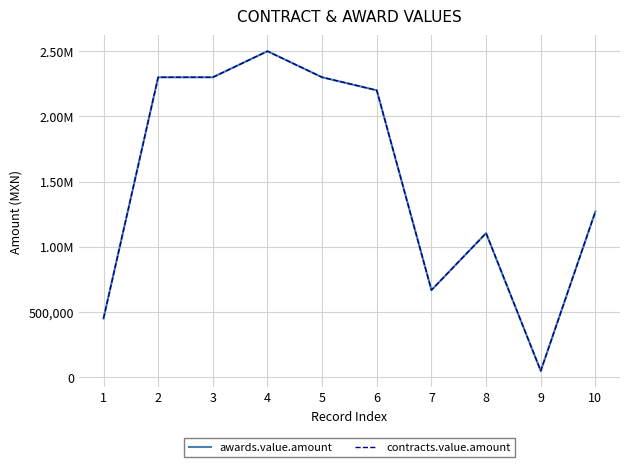

List the series in order of their peak value, lowest first.

awards.value.amount, contracts.value.amount